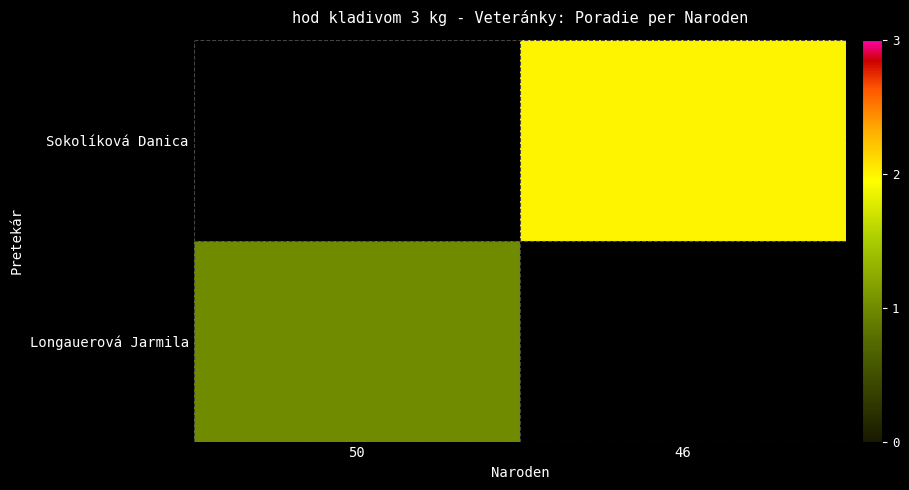

Which series has the largest range (max minus min)?

Longauerová Jarmila